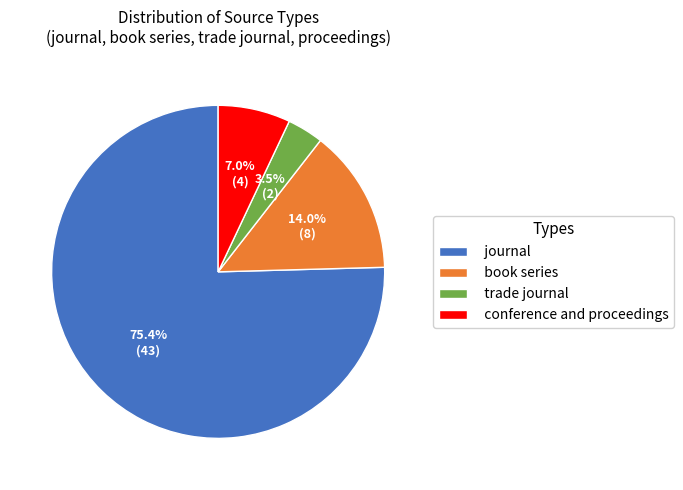

Does any single category account for the majority?

Yes